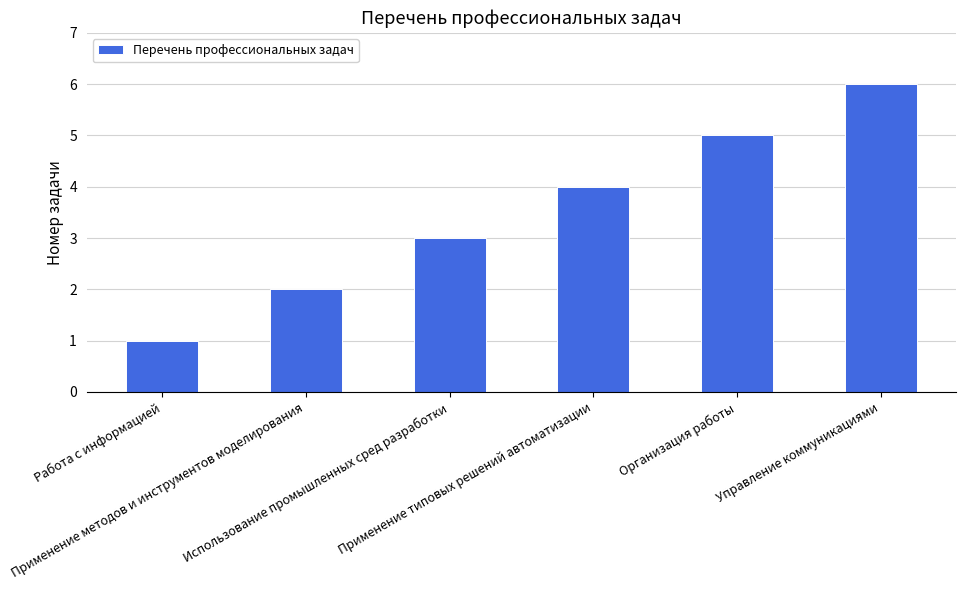

Where is the data nearest to the value 3?

Использование промышленных сред разработки